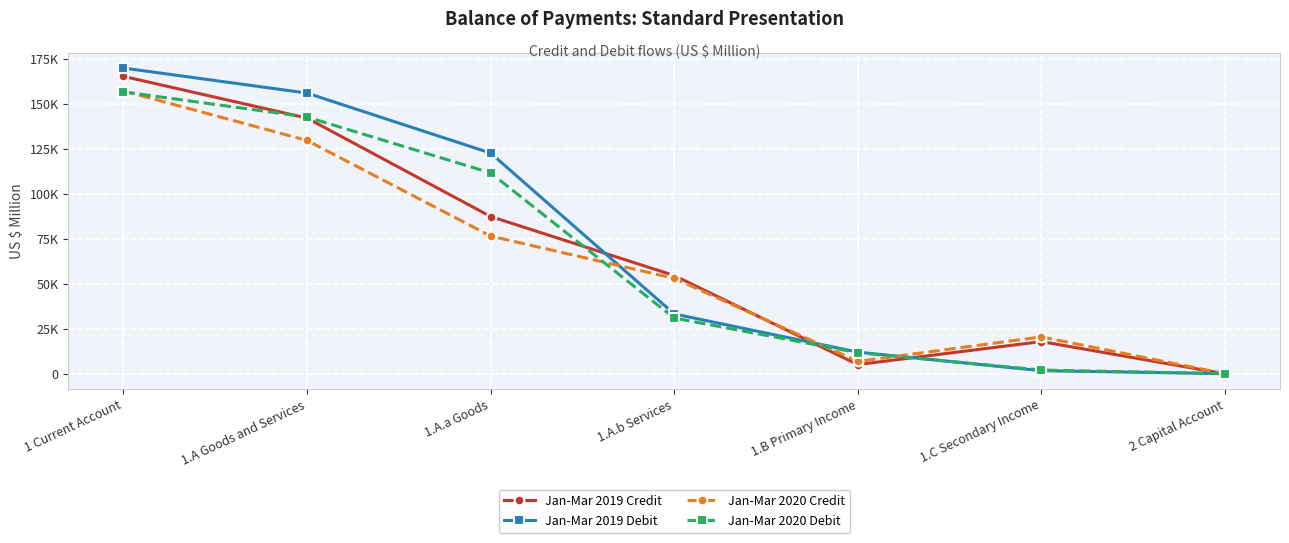

Is the value of Jan-Mar 2019 Debit at 1.C Secondary Income greater than the value of Jan-Mar 2020 Debit at 1 Current Account?

No